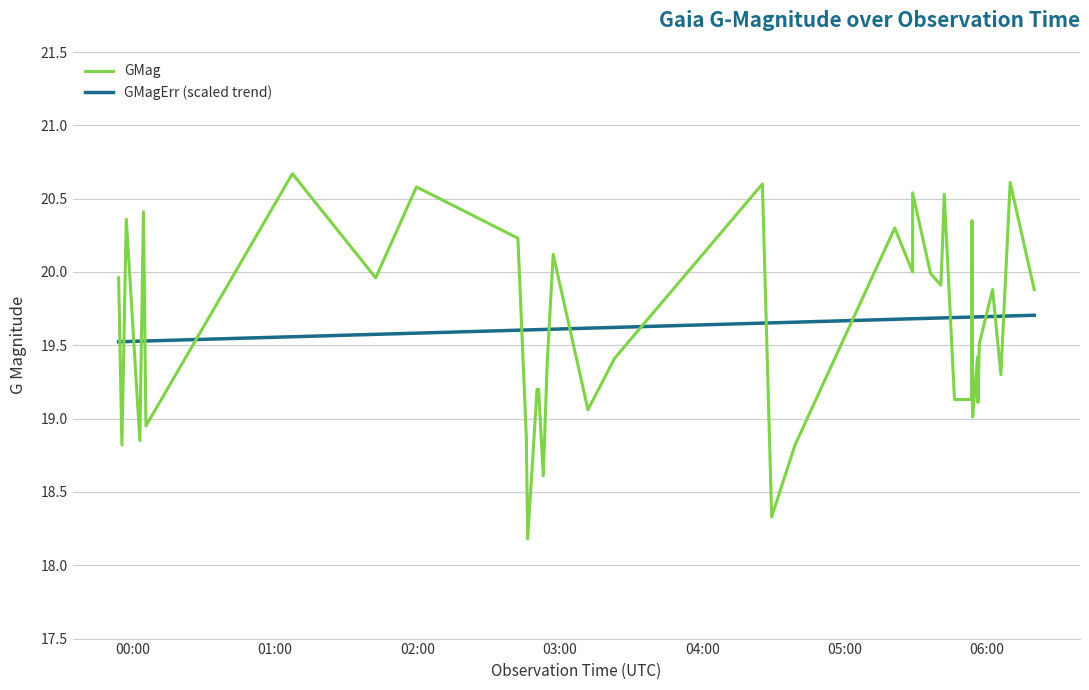

Which series has the widest spread of values?

GMag